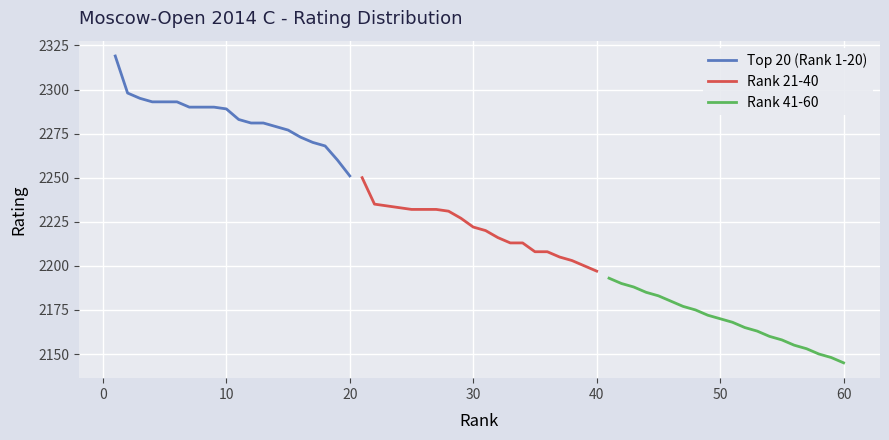

What is the highest value of the Rank 21-40 series?

2250